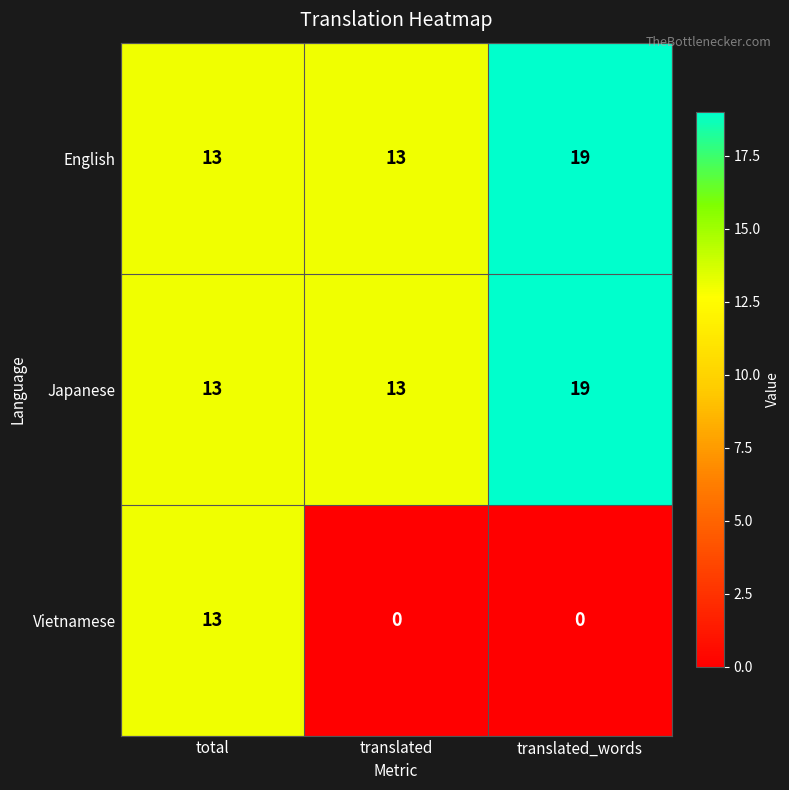

What value does the English series have at translated_words?

19